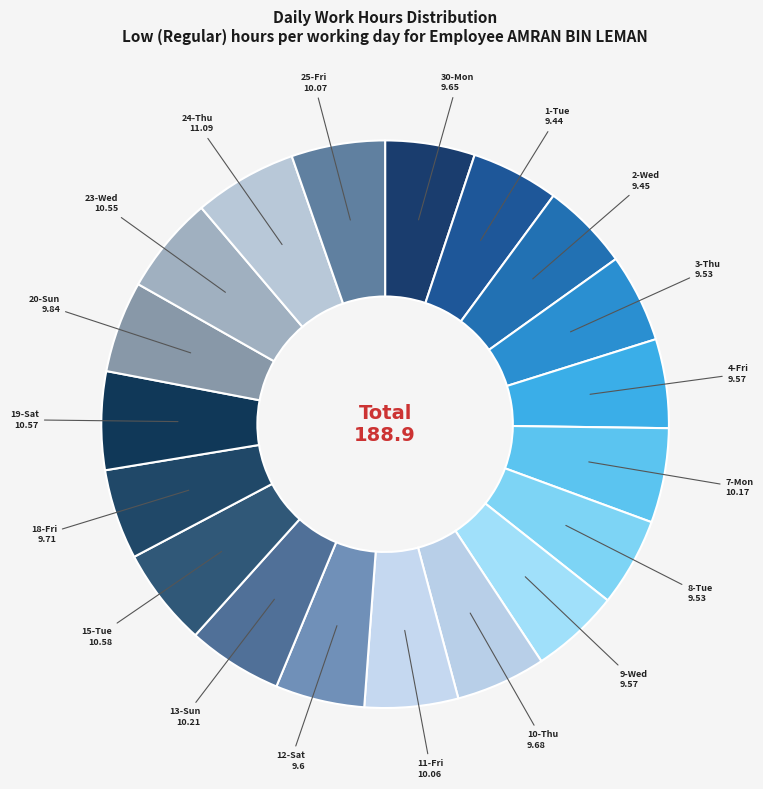

Between 23-Wed and 3-Thu, which is larger?

23-Wed